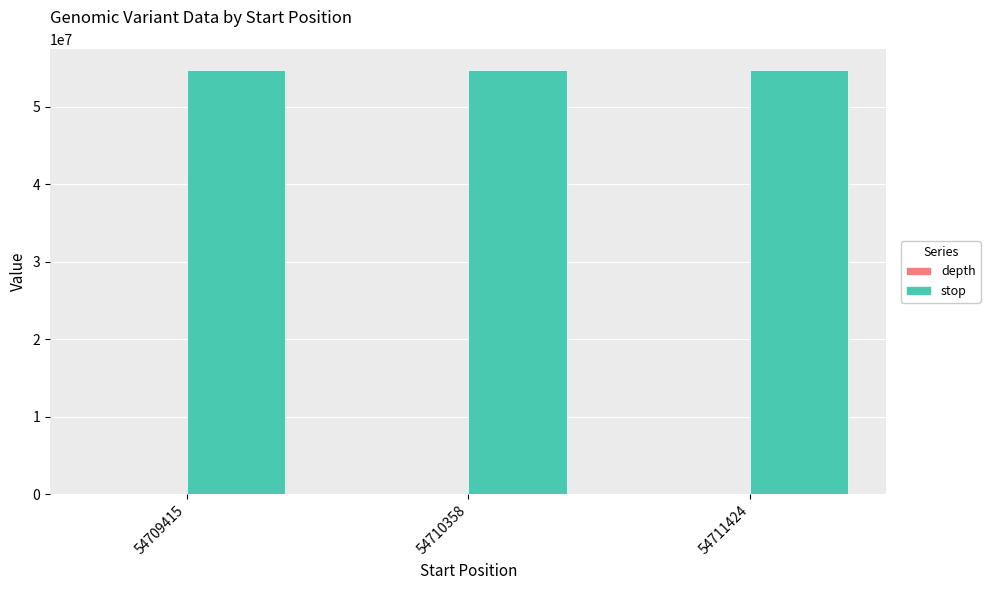

Which series has the largest total across all categories?

stop